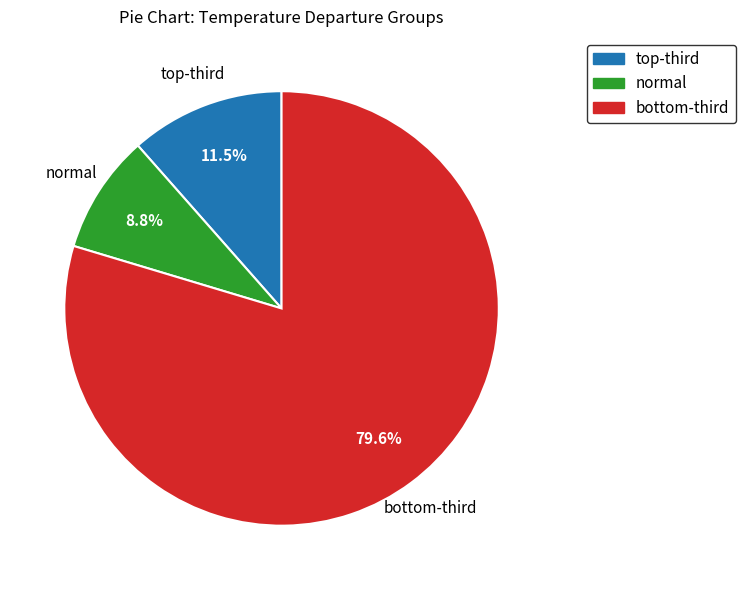

How many segments does this pie chart have?

3